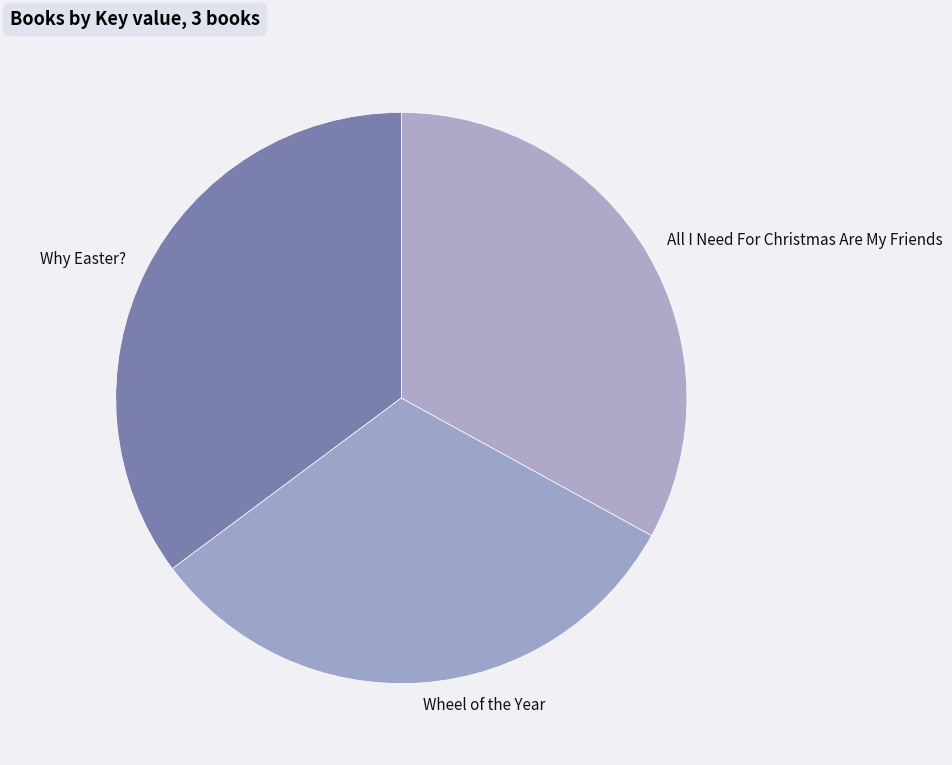

Is the sum of Why Easter? and Wheel of the Year greater than half?

Yes